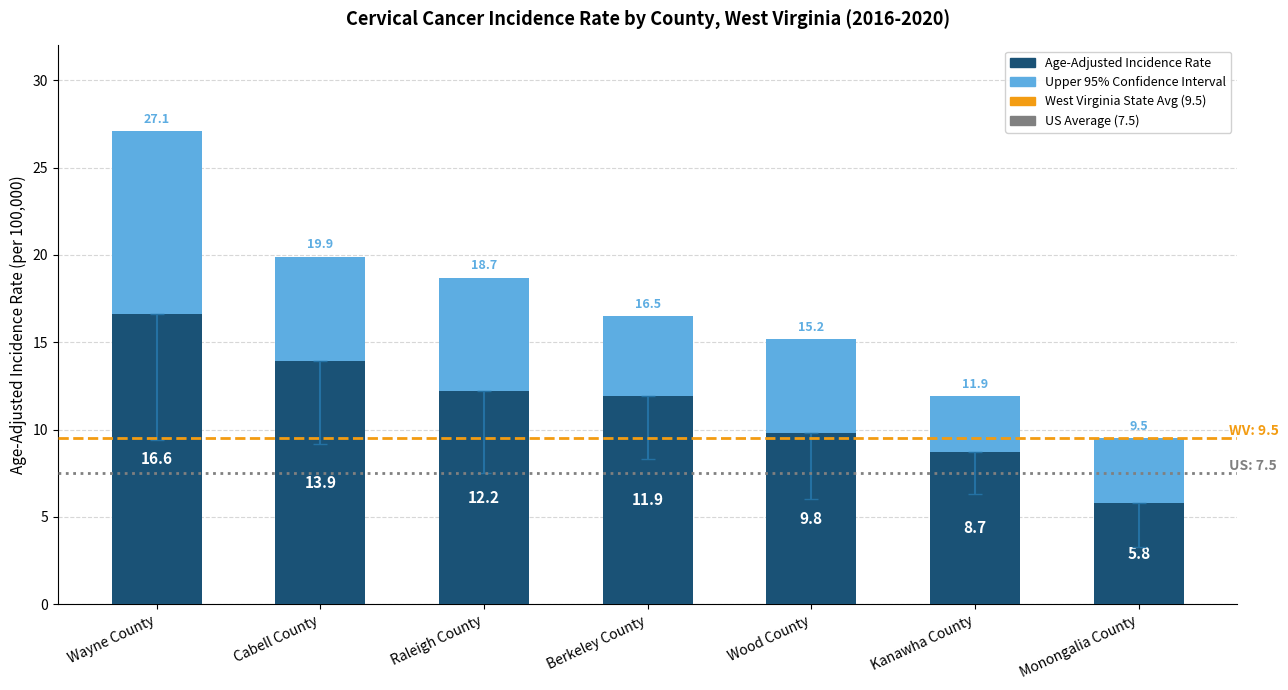

At which category is the sum across all series the highest?

Wayne County